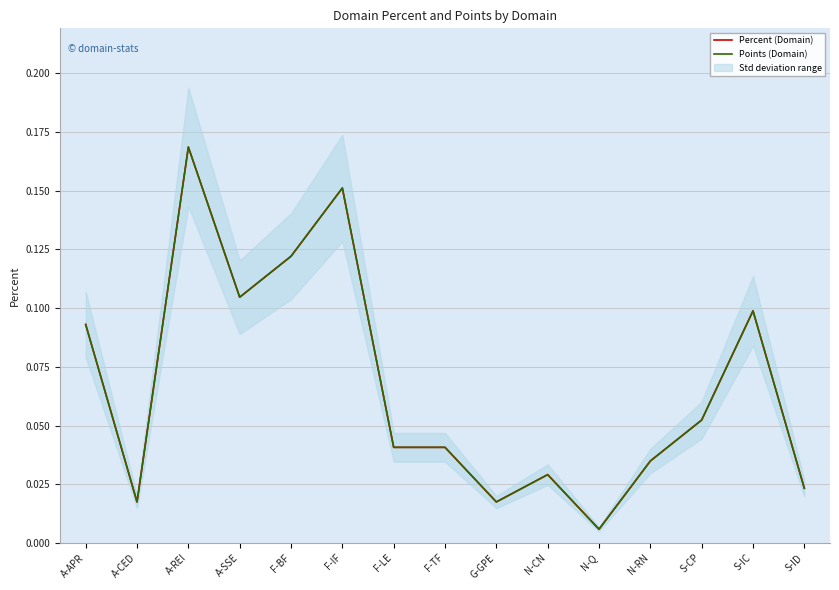

Where is the first local maximum for Percent (Domain)?

A-REI